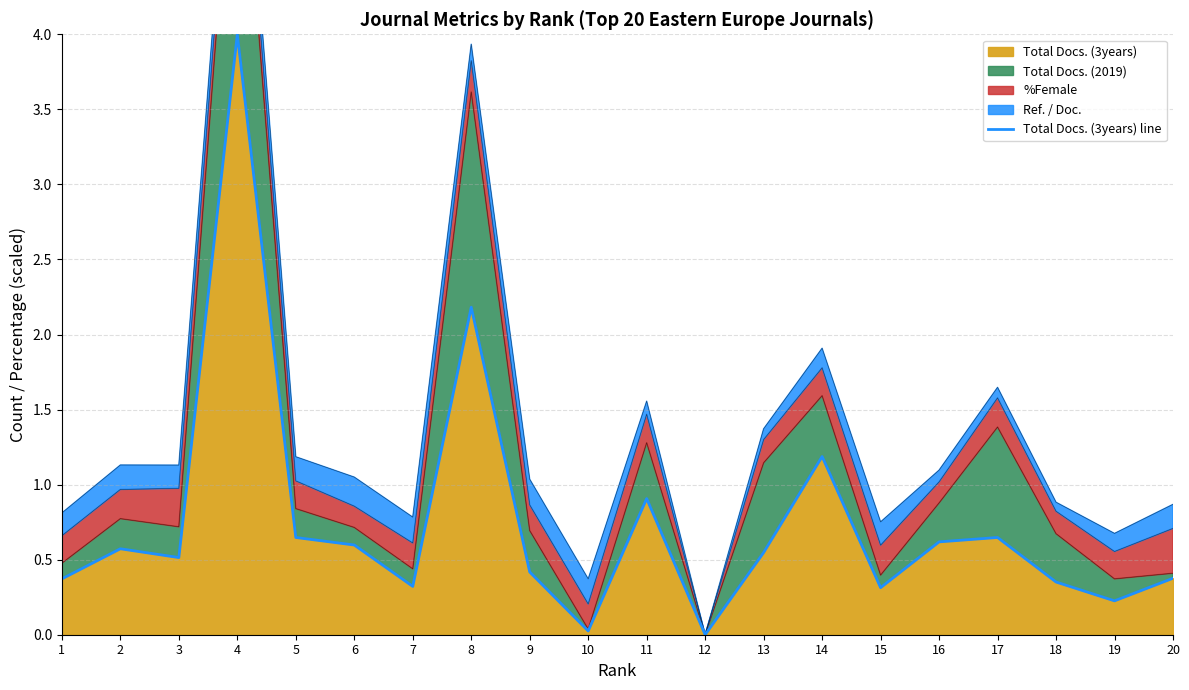

What is the value of the 8th point from the left?

2.2